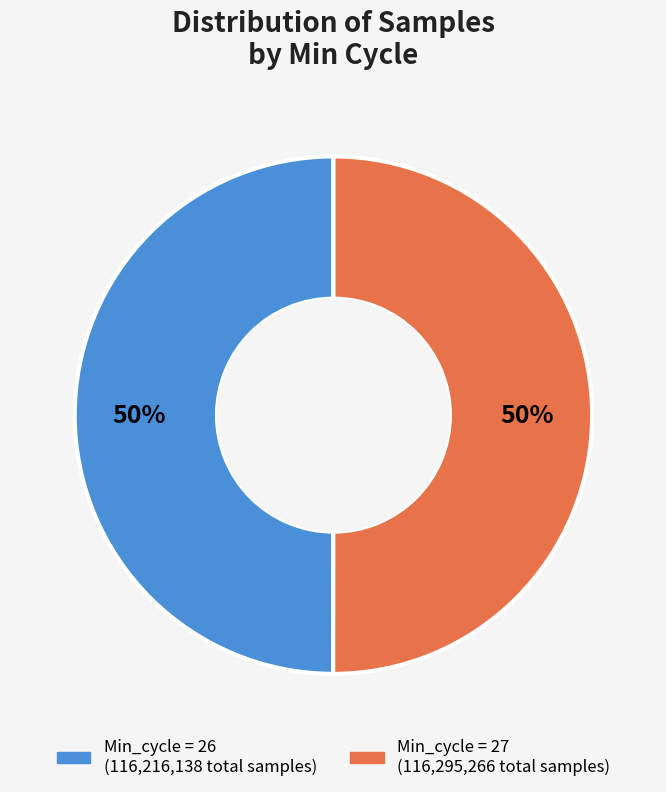

To the nearest percent, what is the average slice percentage?

50%